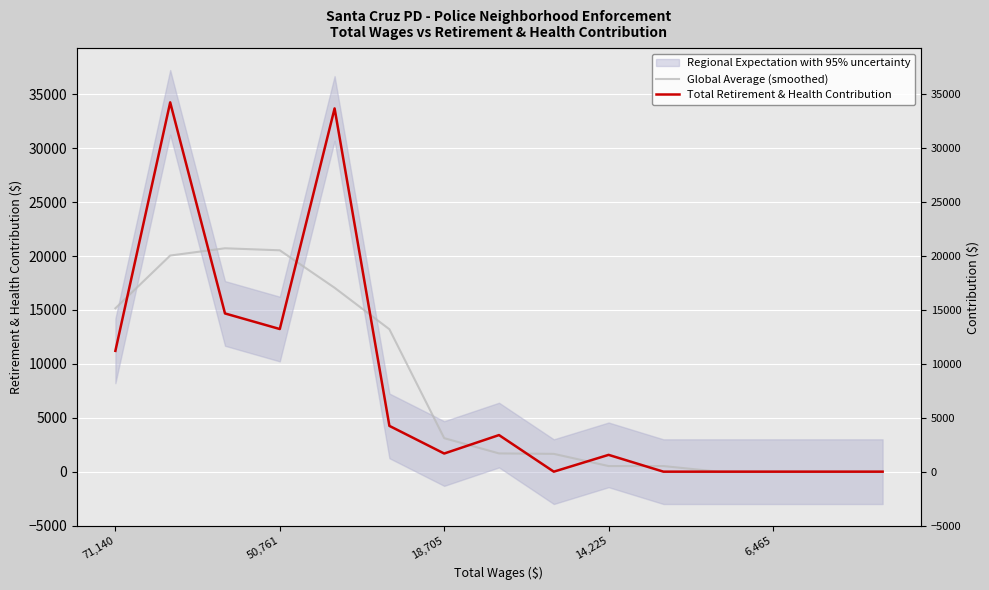

Is this an area chart (filled region under the line)?

No